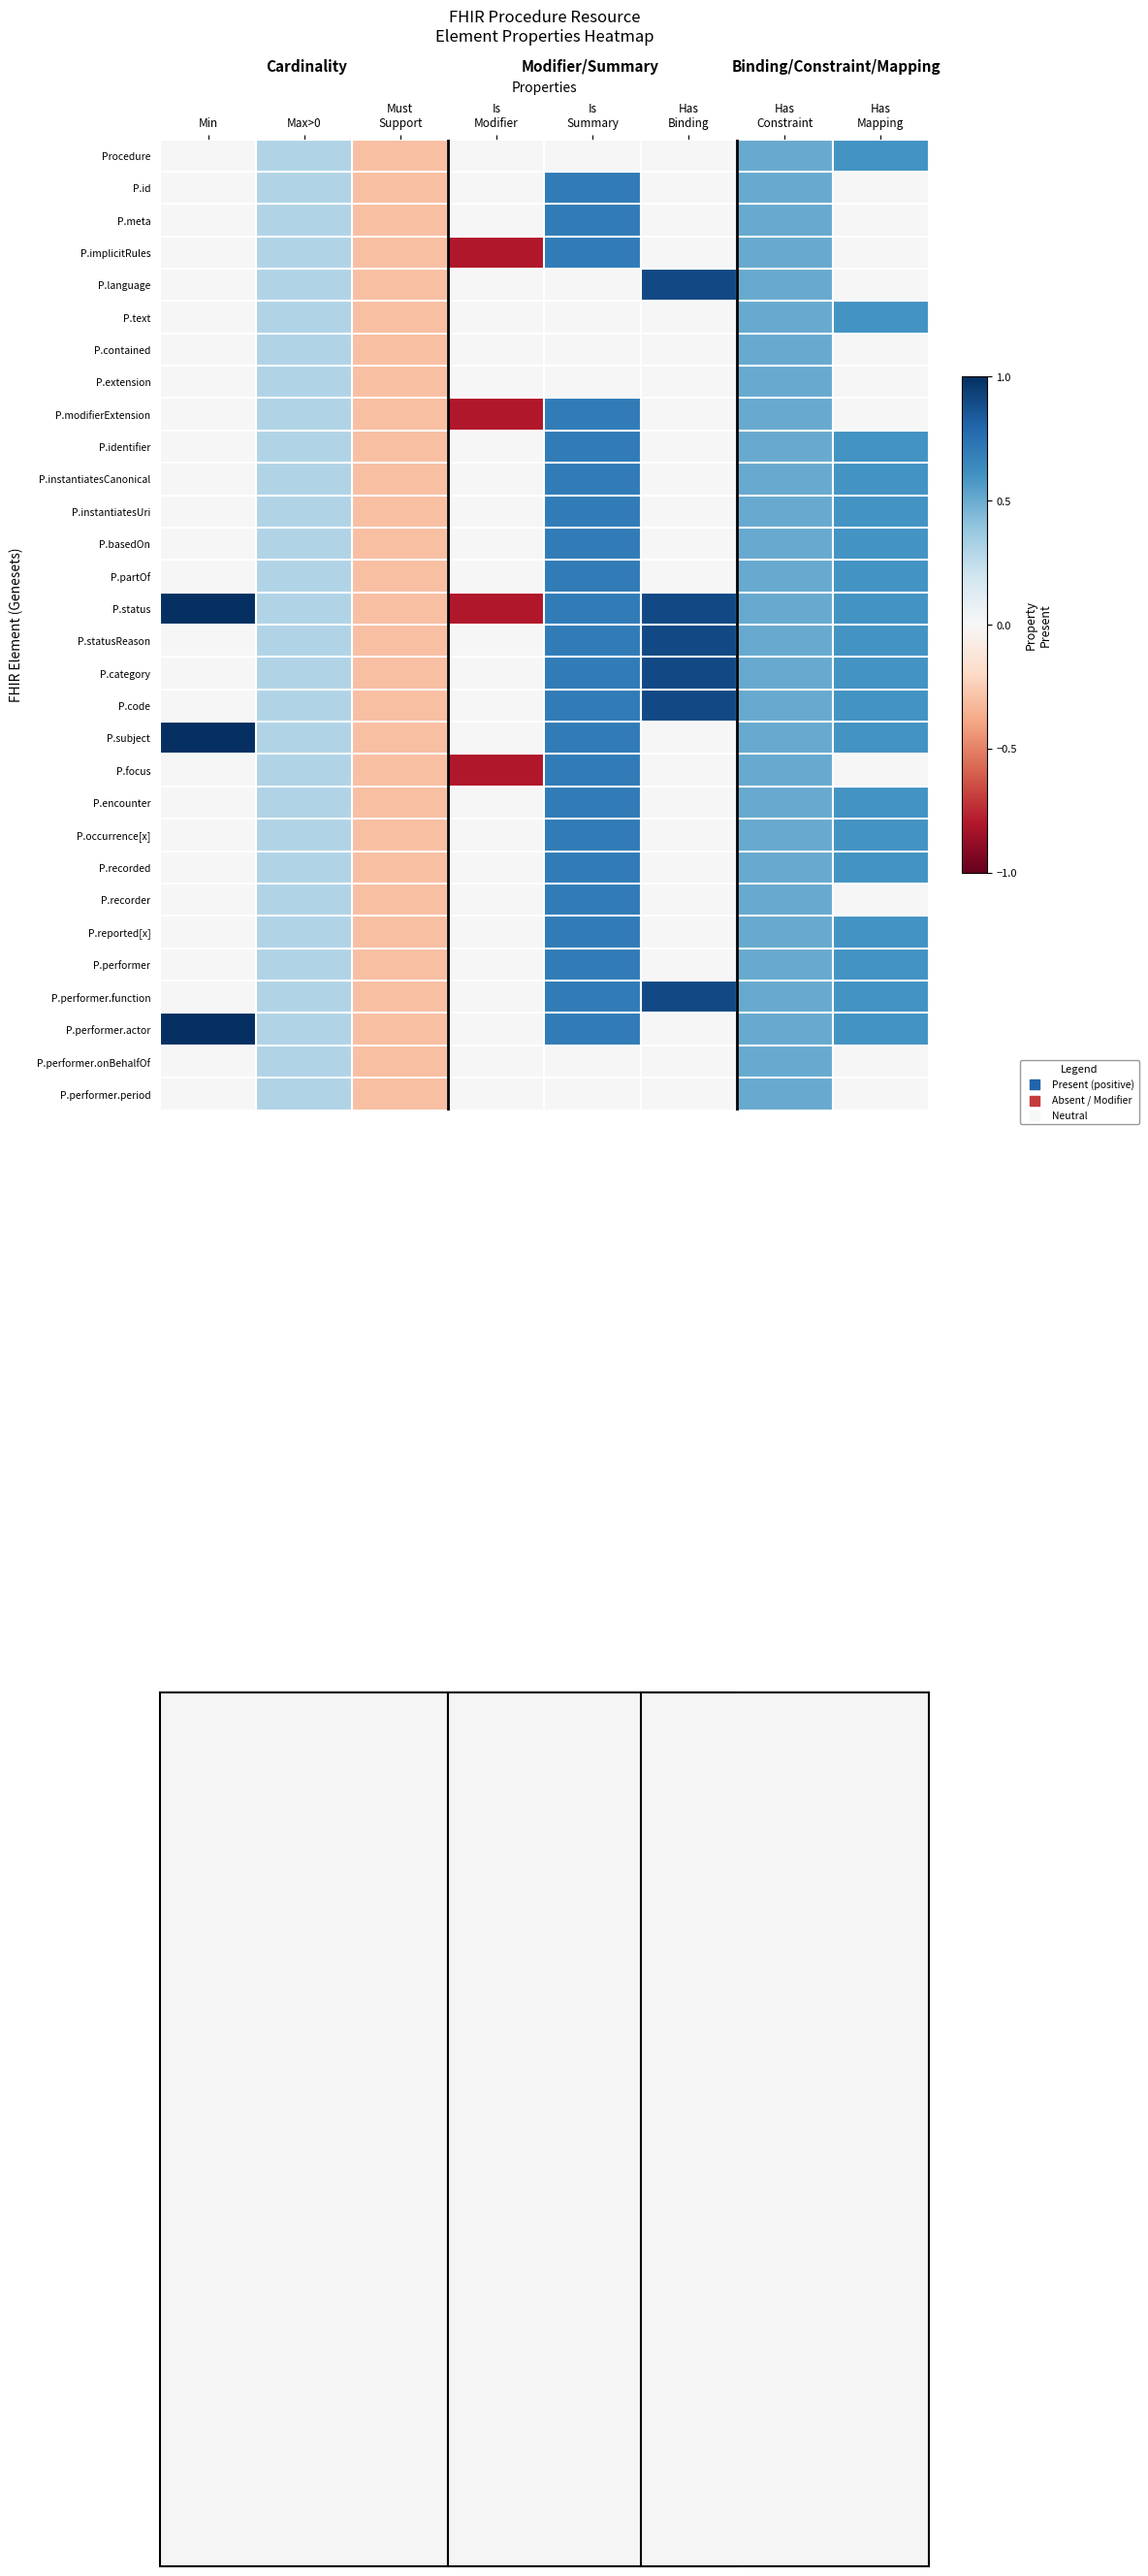

Count the number of categories in the chart.

8